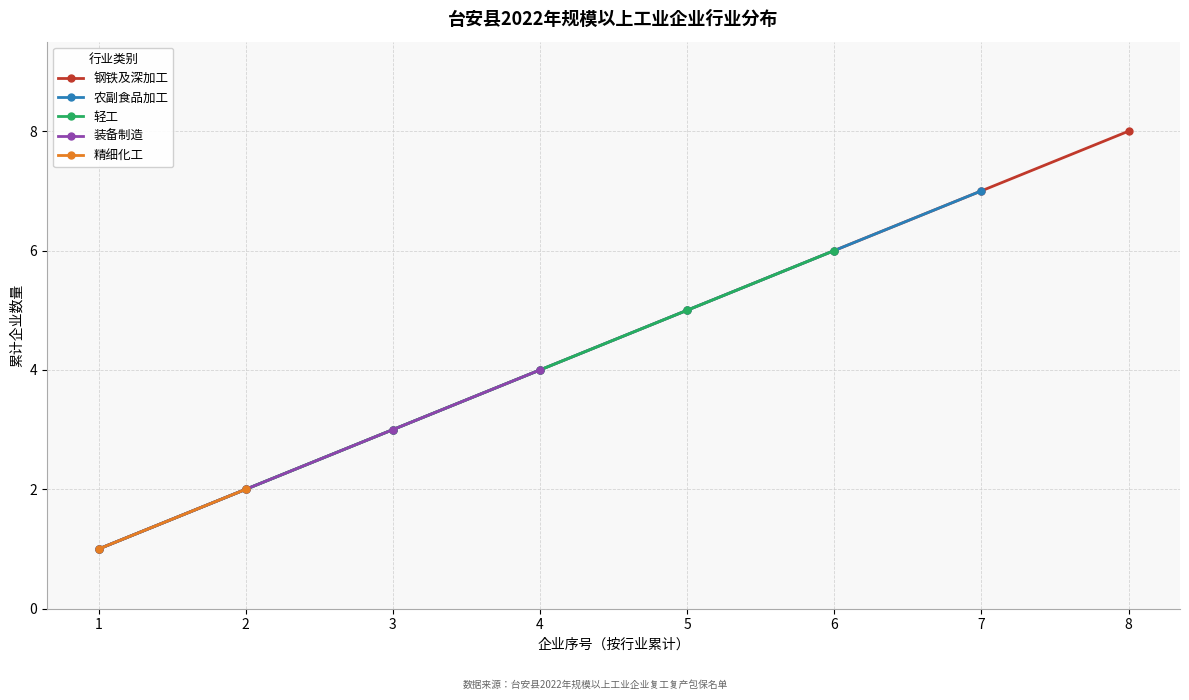

The chart shows a value of 7 at 农副食品加工. True or false?

True